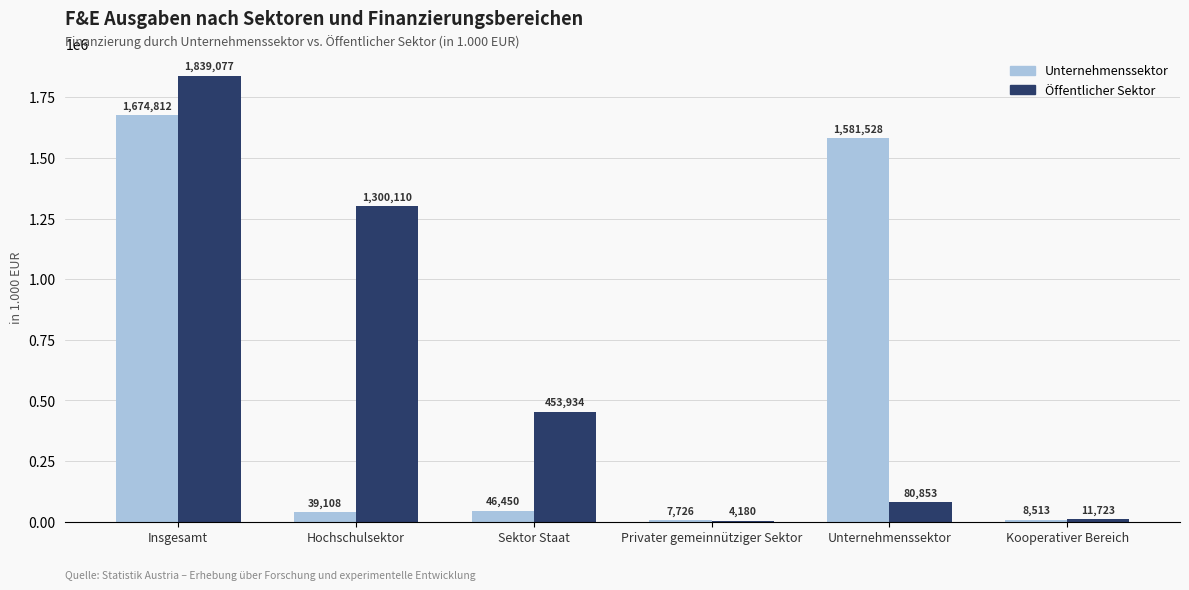

How many categories are shown in the chart?

6